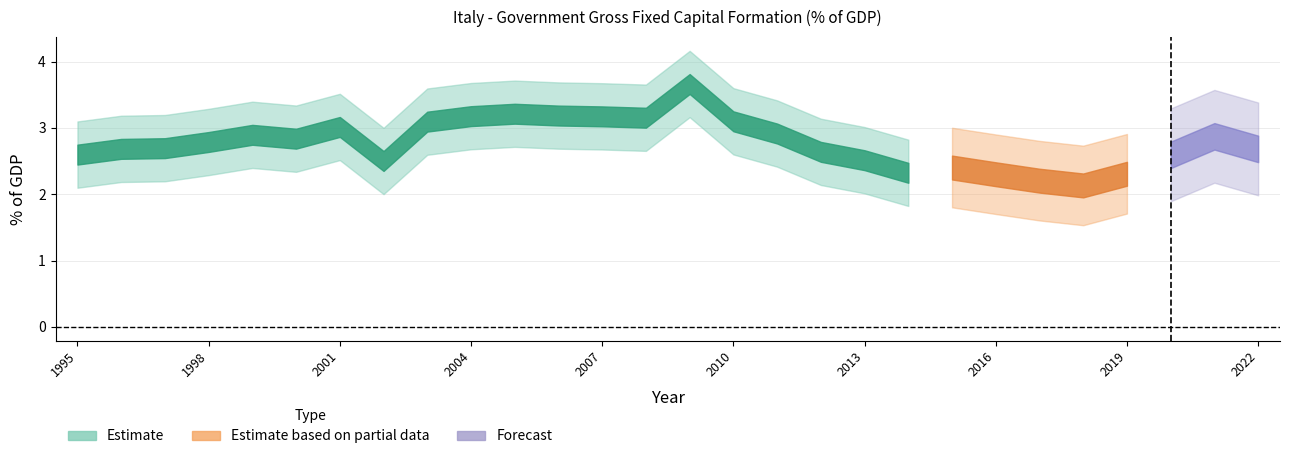

Which has a higher value, 2012 or 2020?

2012